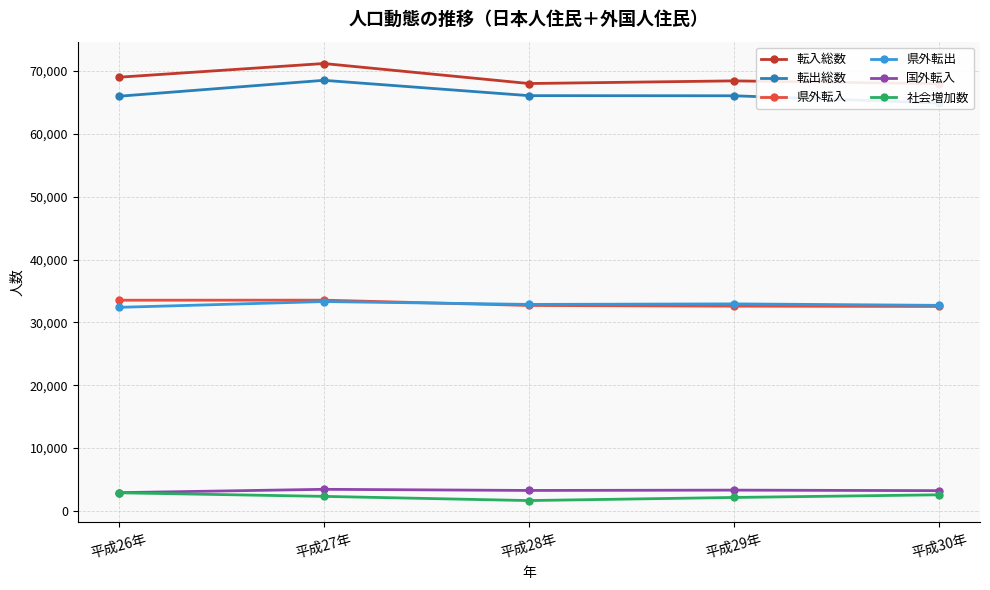

What is the smallest value displayed?

1630